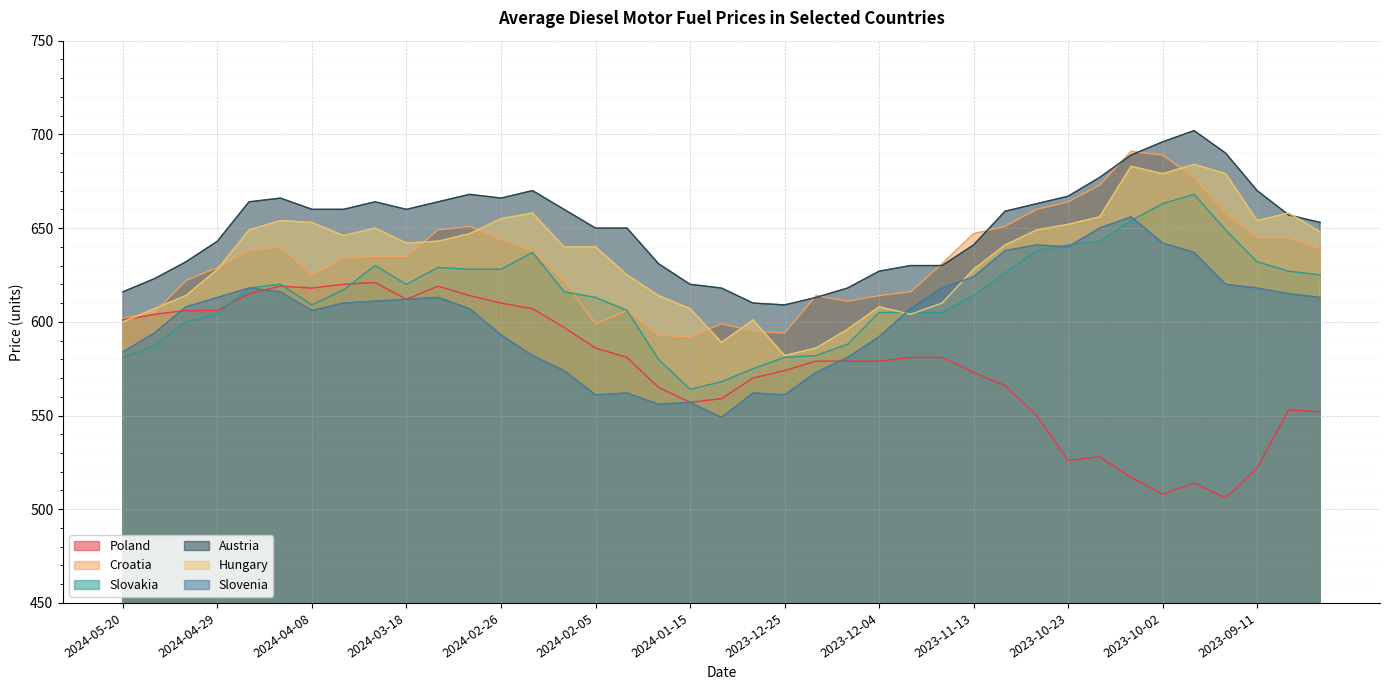

What is the smallest value displayed?

506